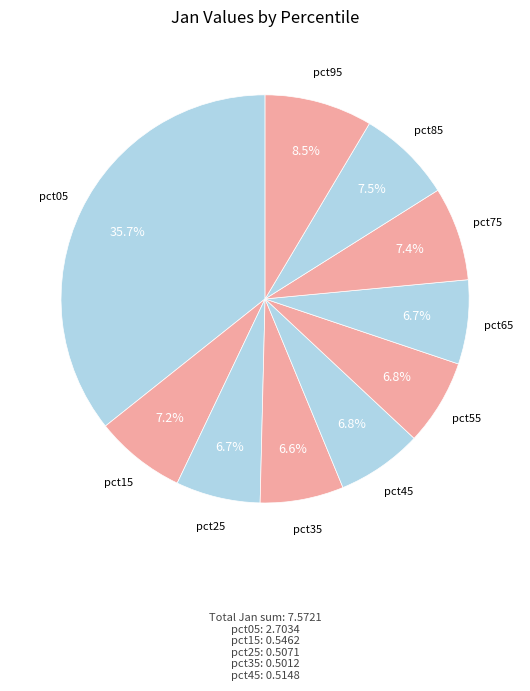

Count the number of slices in the pie.

10